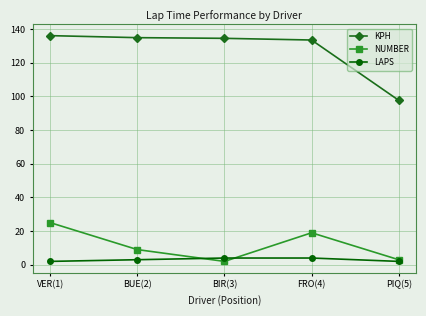

True or false: NUMBER and KPH intersect in this chart.

False